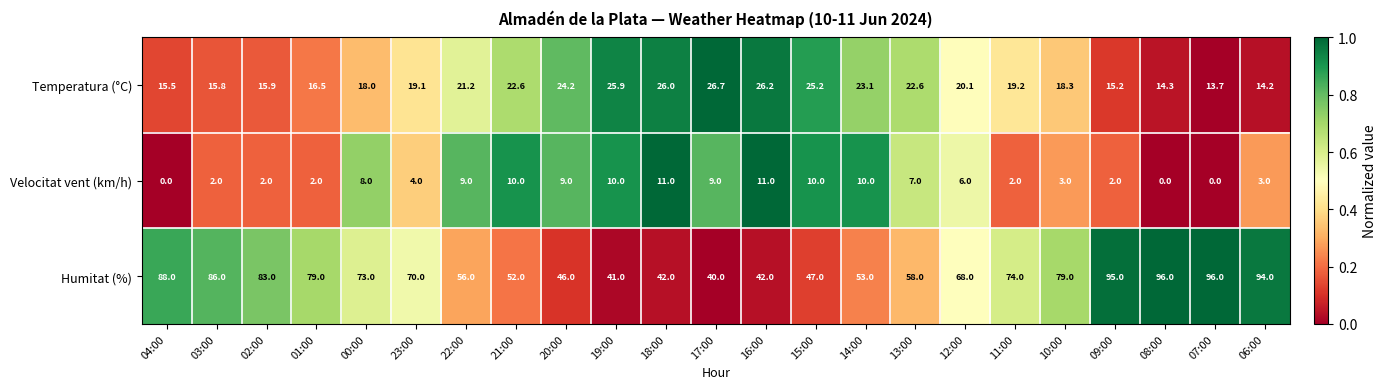

Which series has the largest range (max minus min)?

Humitat (%)